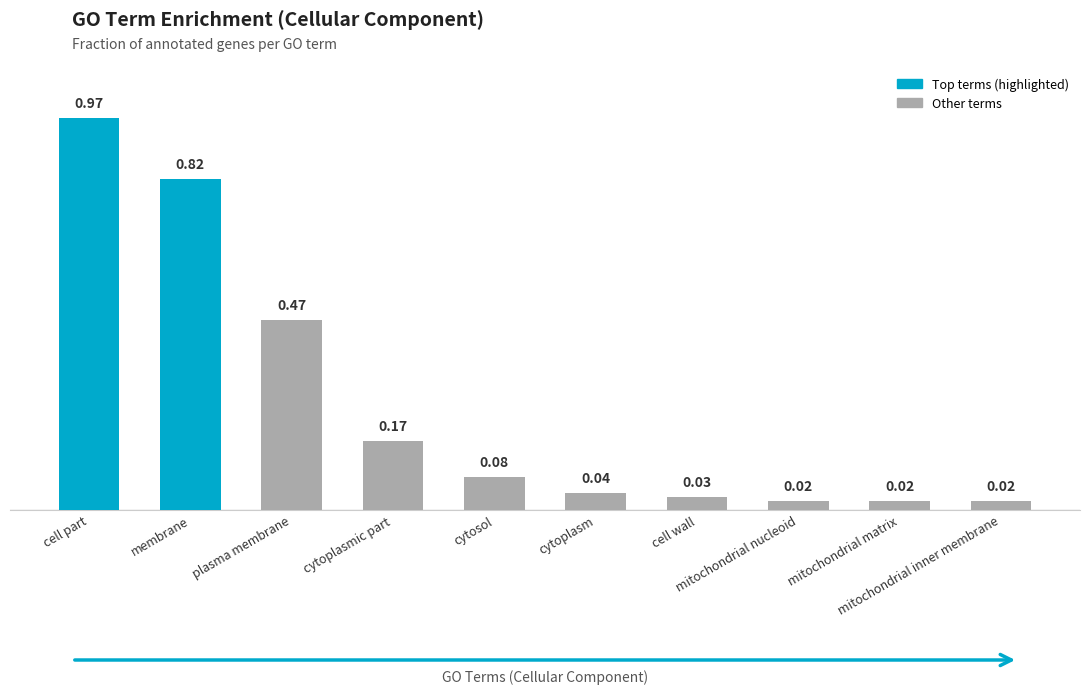

What is the sum of all values?

2.6